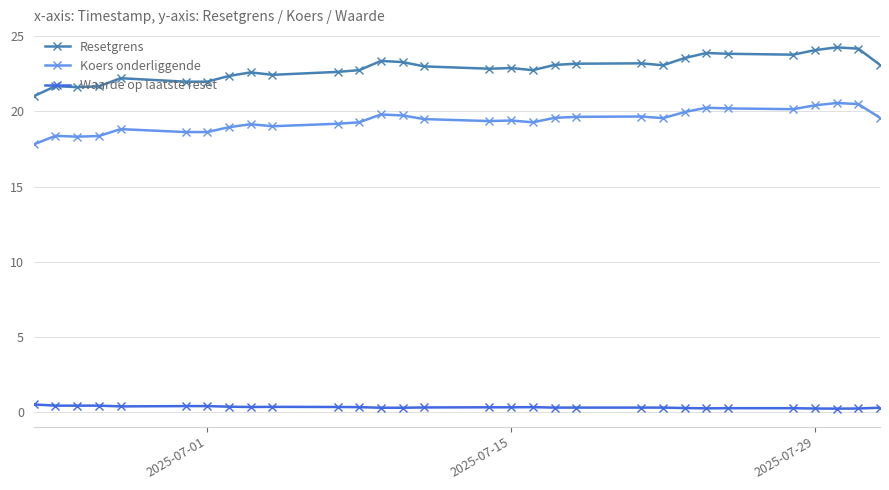

Does the chart display data point markers on the line(s)?

Yes